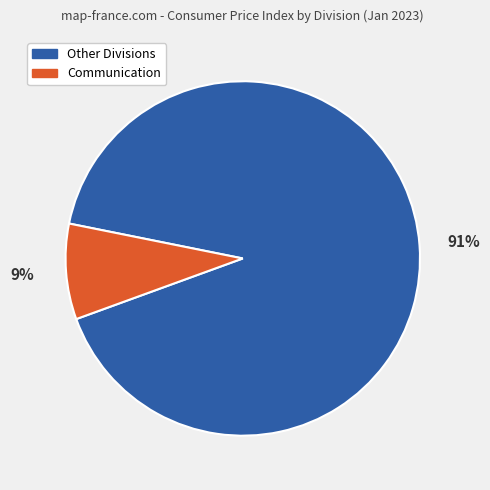

Is there any slice that represents more than half of the pie?

Yes